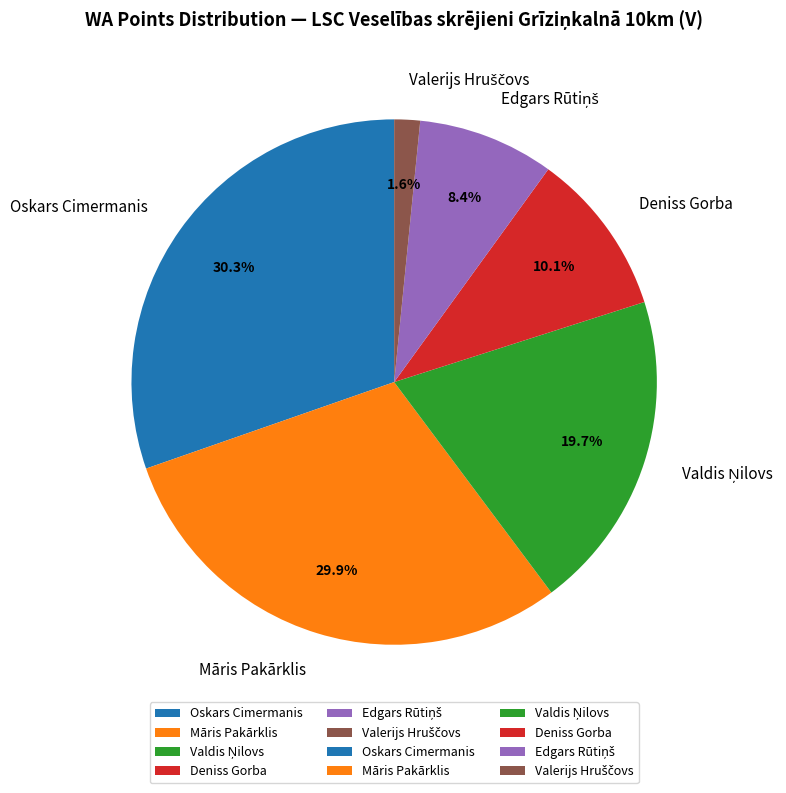

Does any single category account for the majority?

No